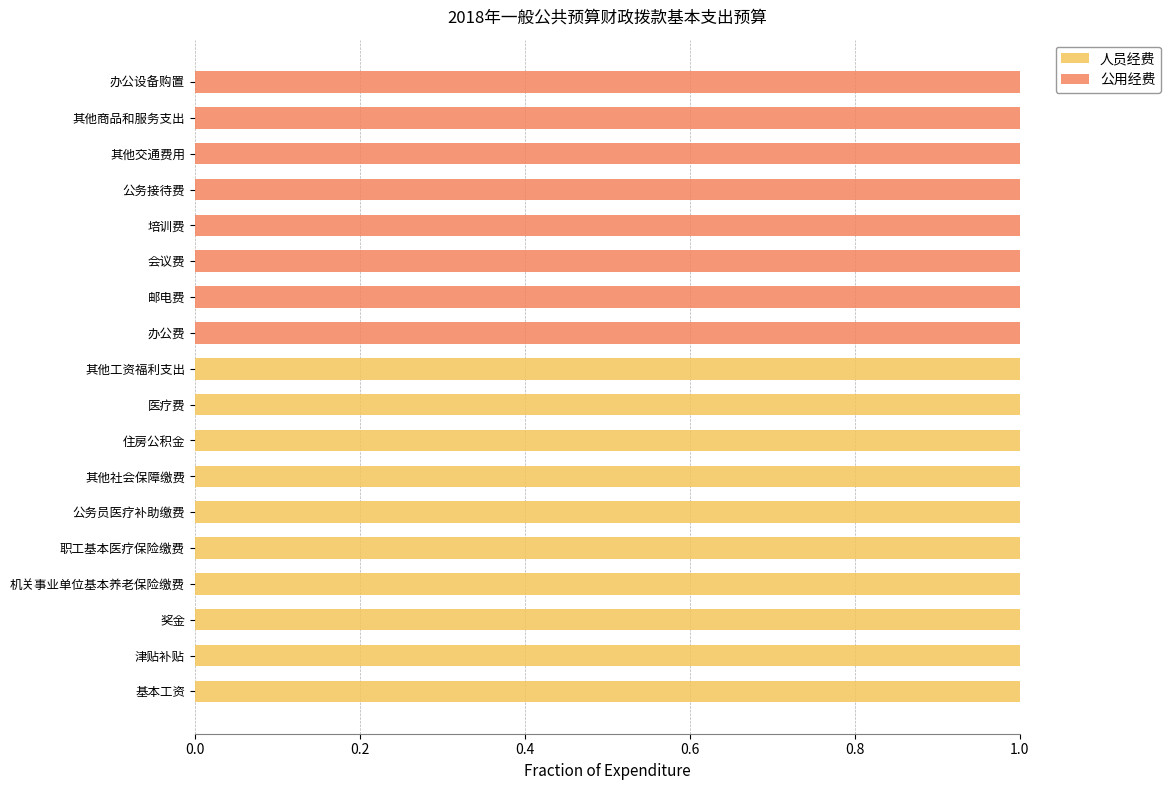

What is the sum of all 人员经费 values?

10